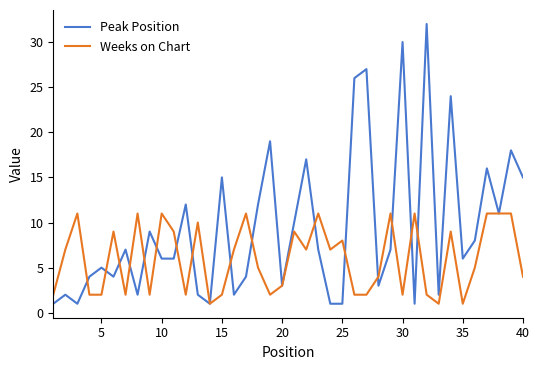

Which series has the largest total across all categories?

Peak Position